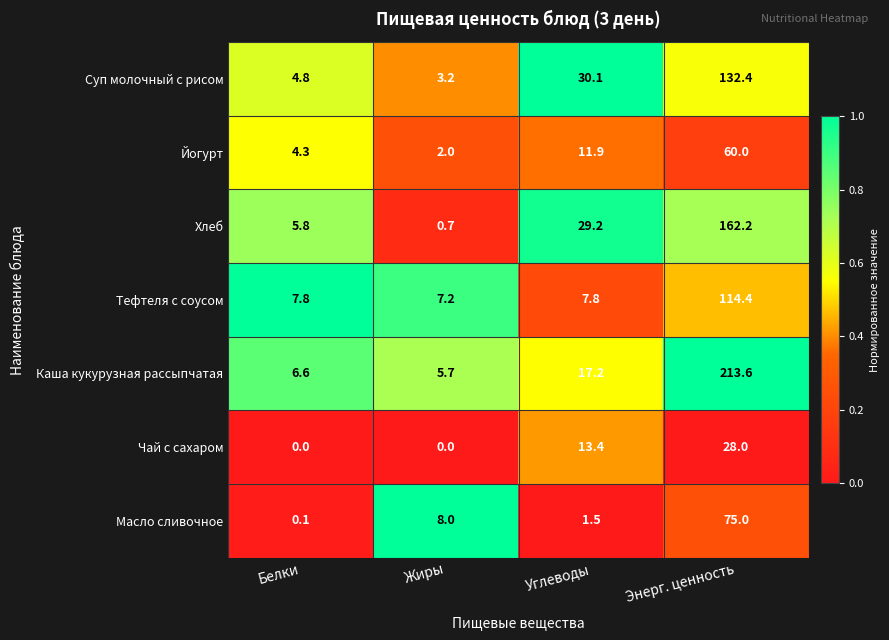

What is the difference between the second highest and minimum values in the Суп молочный с рисом series?

26.9